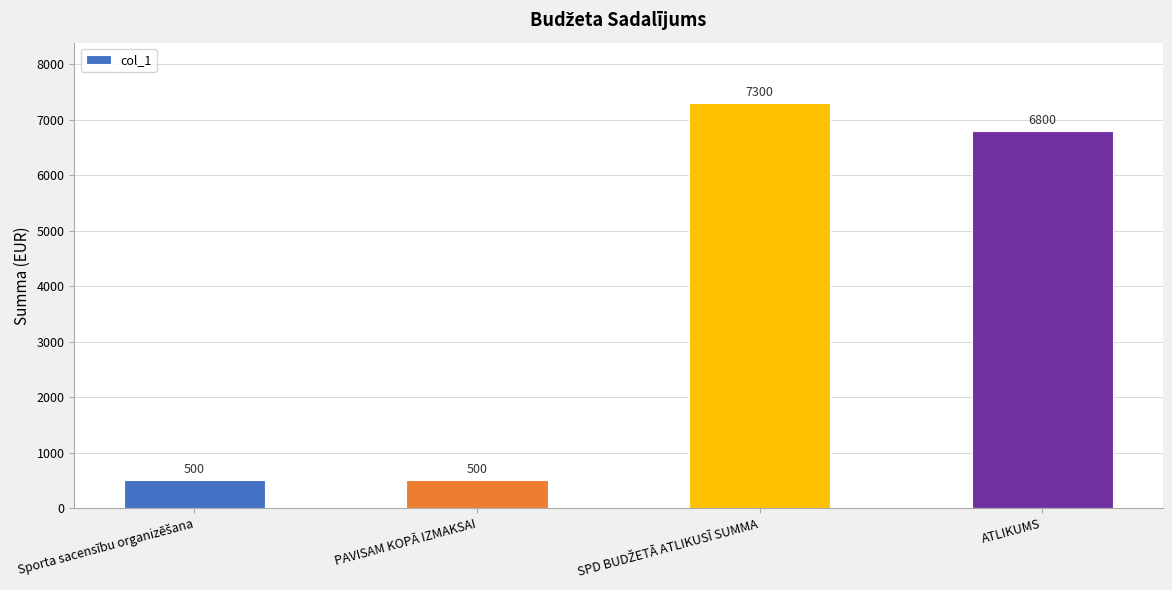

How many bars are there in total?

4